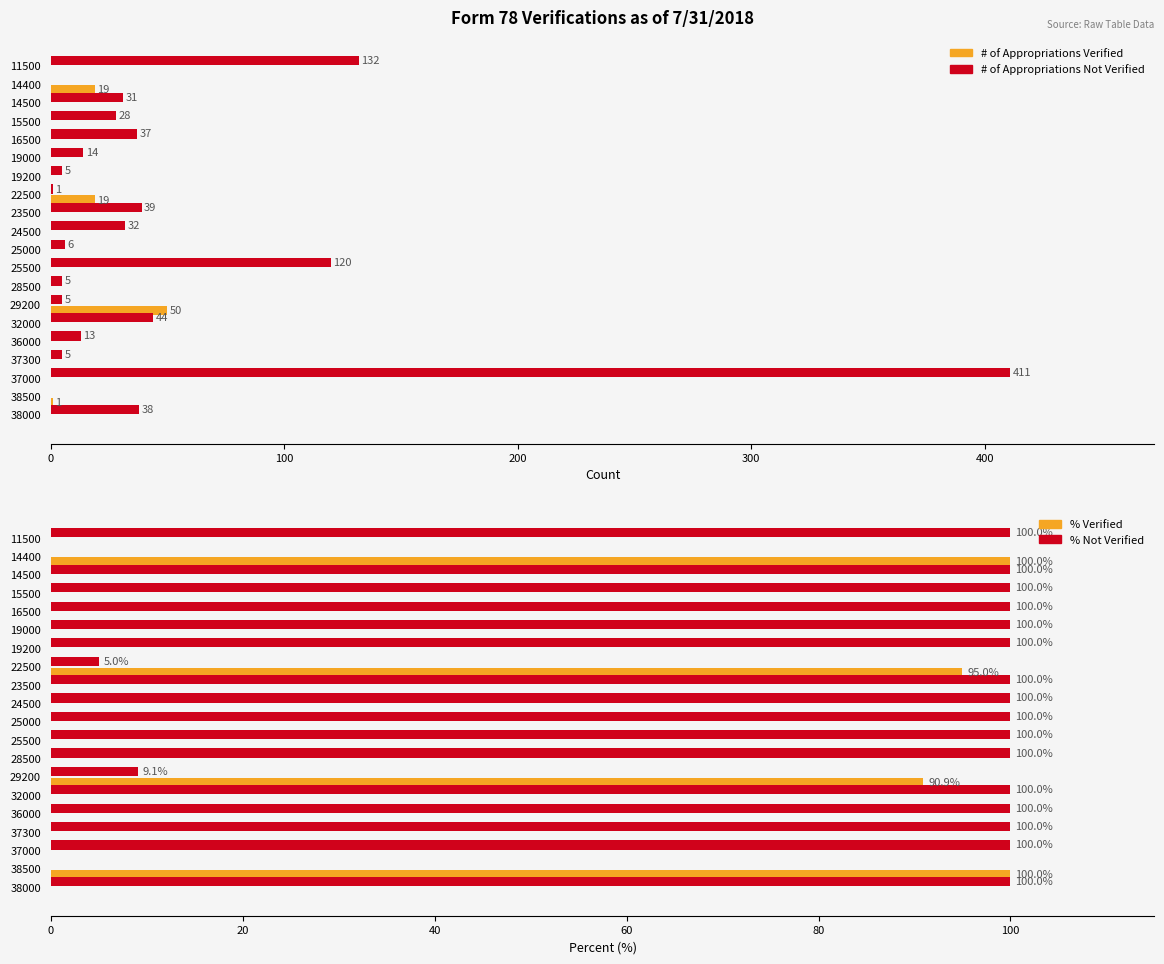

Which series has the largest total across all categories?

% Not Verified